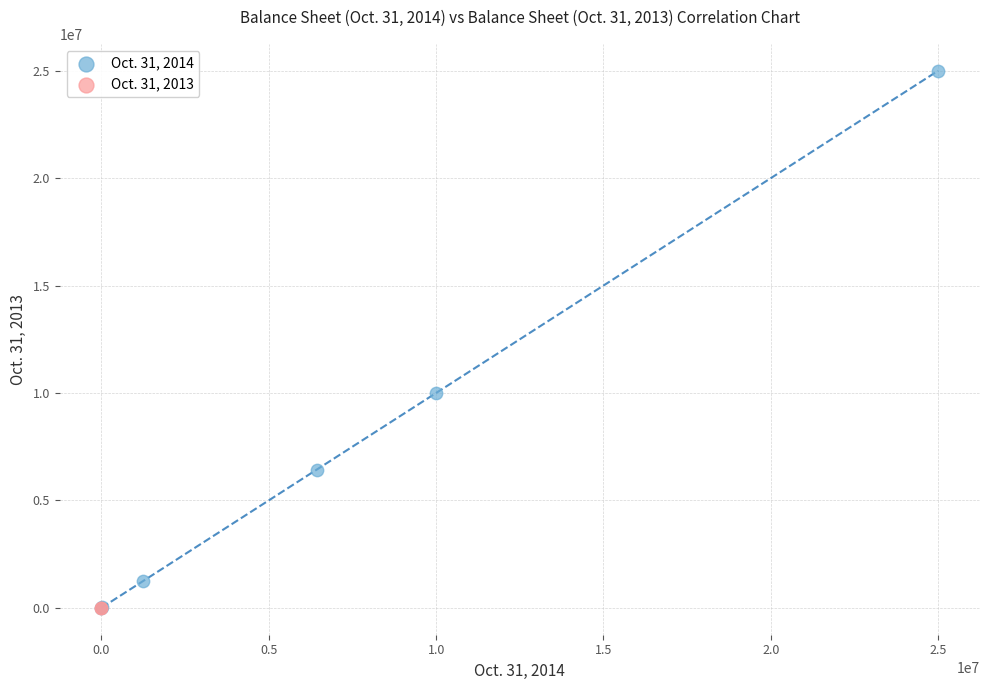

What are all the series names shown in the legend?

Oct. 31, 2014, Oct. 31, 2013